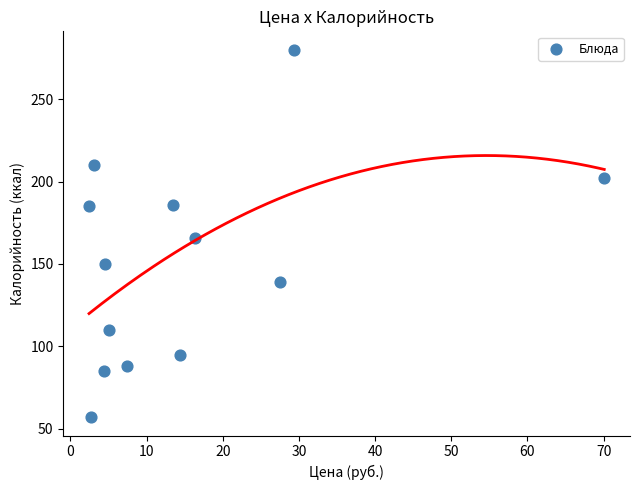

What is the range of Y values (max minus min)?

223